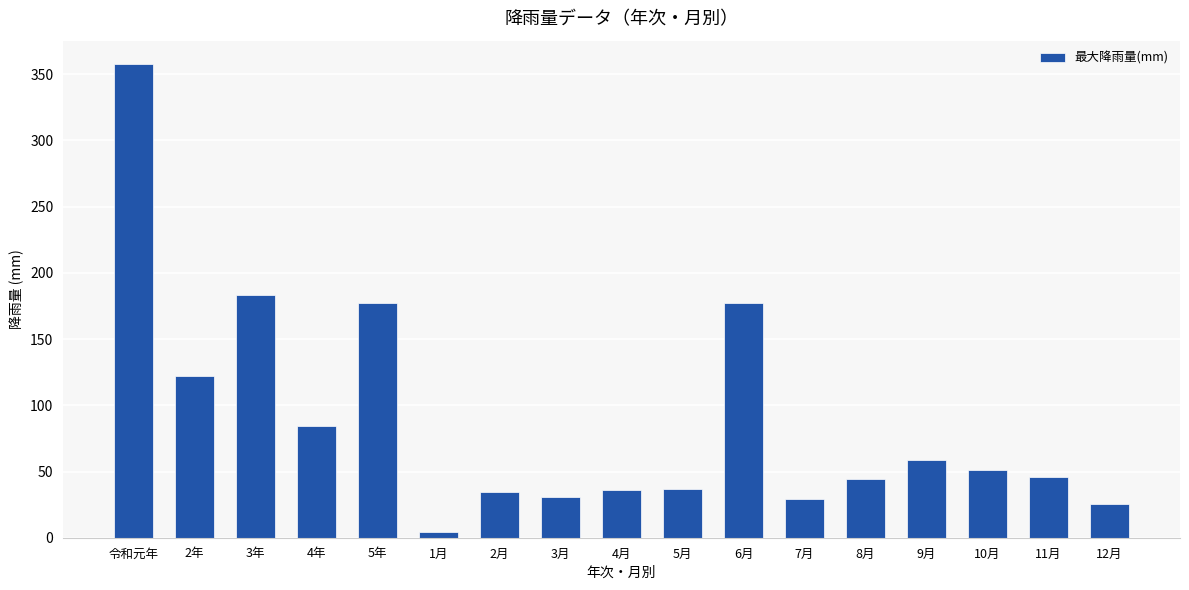

What is the label of the 17th bar from the right?

令和元年